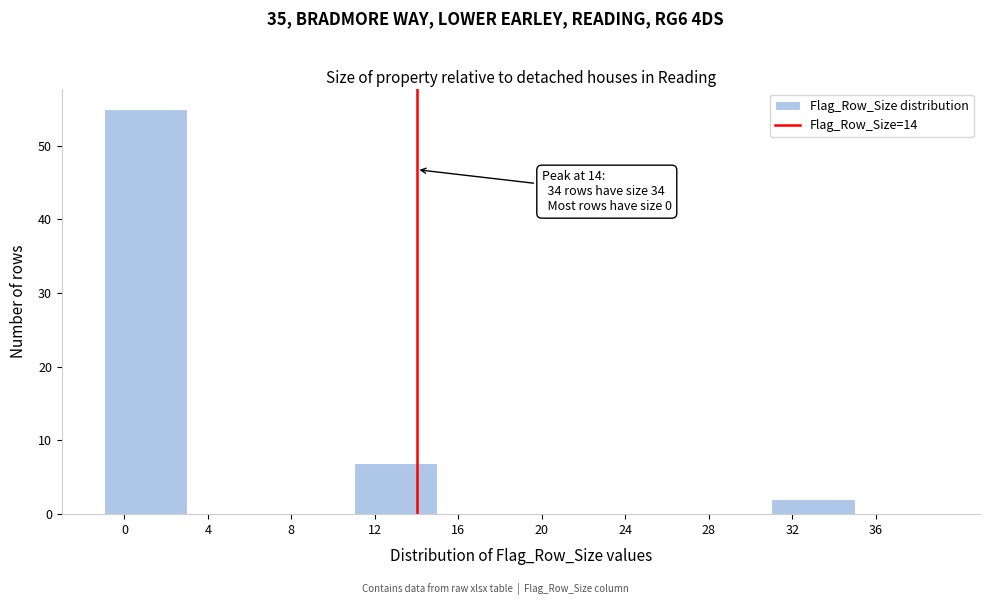

Over which range of the x-axis is the bar tallest?

-1 to 3